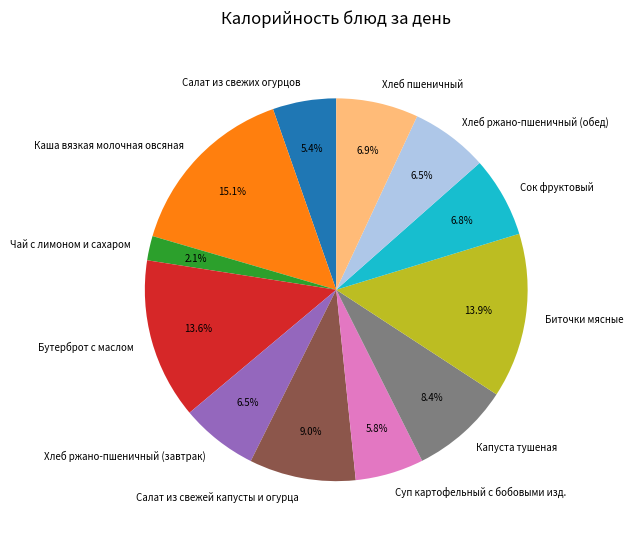

Between Бутерброт с маслом and Хлеб ржано-пшеничный (завтрак), which is larger?

Бутерброт с маслом